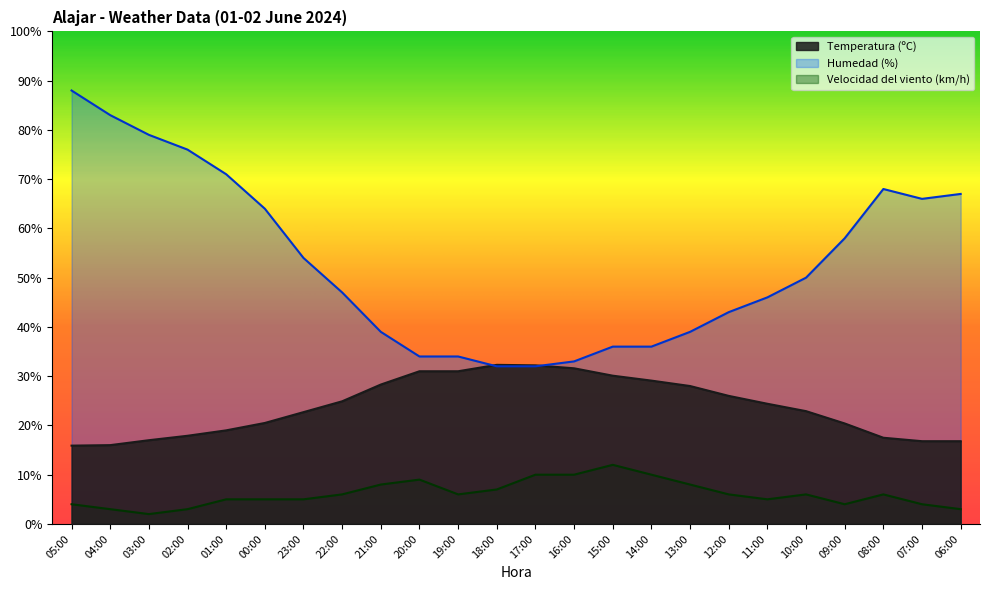

What are all the series names shown in the legend?

Temperatura (ºC), Humedad (%), Velocidad del viento (km/h)